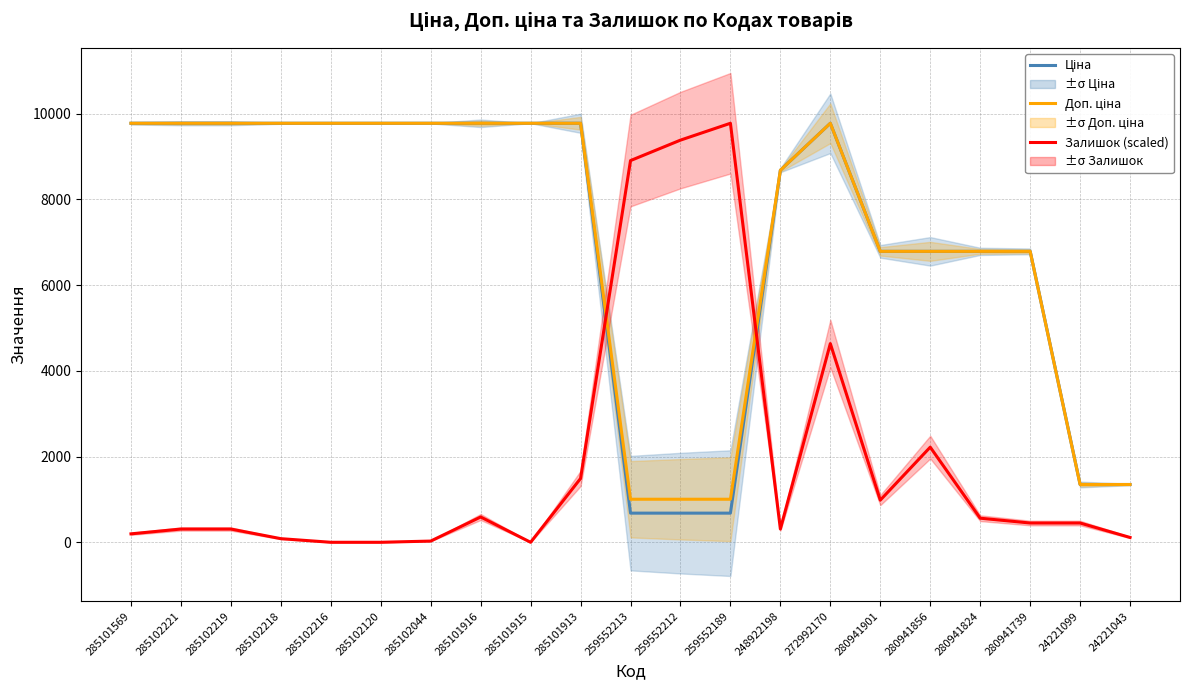

What is the label of the 6th point from the left?

285102120